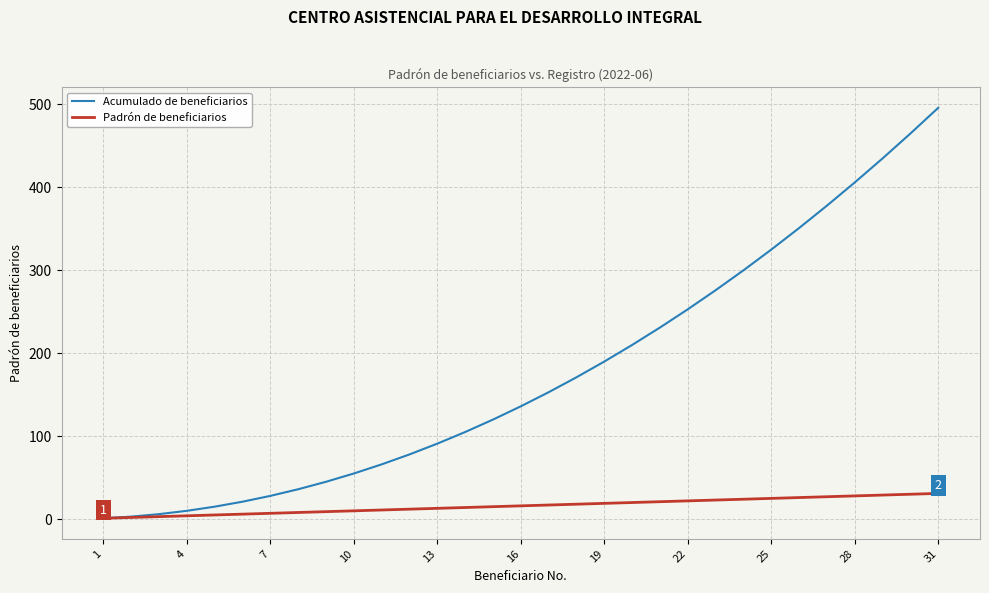

What is the difference between the second highest and minimum values in the Acumulado de beneficiarios series?

464